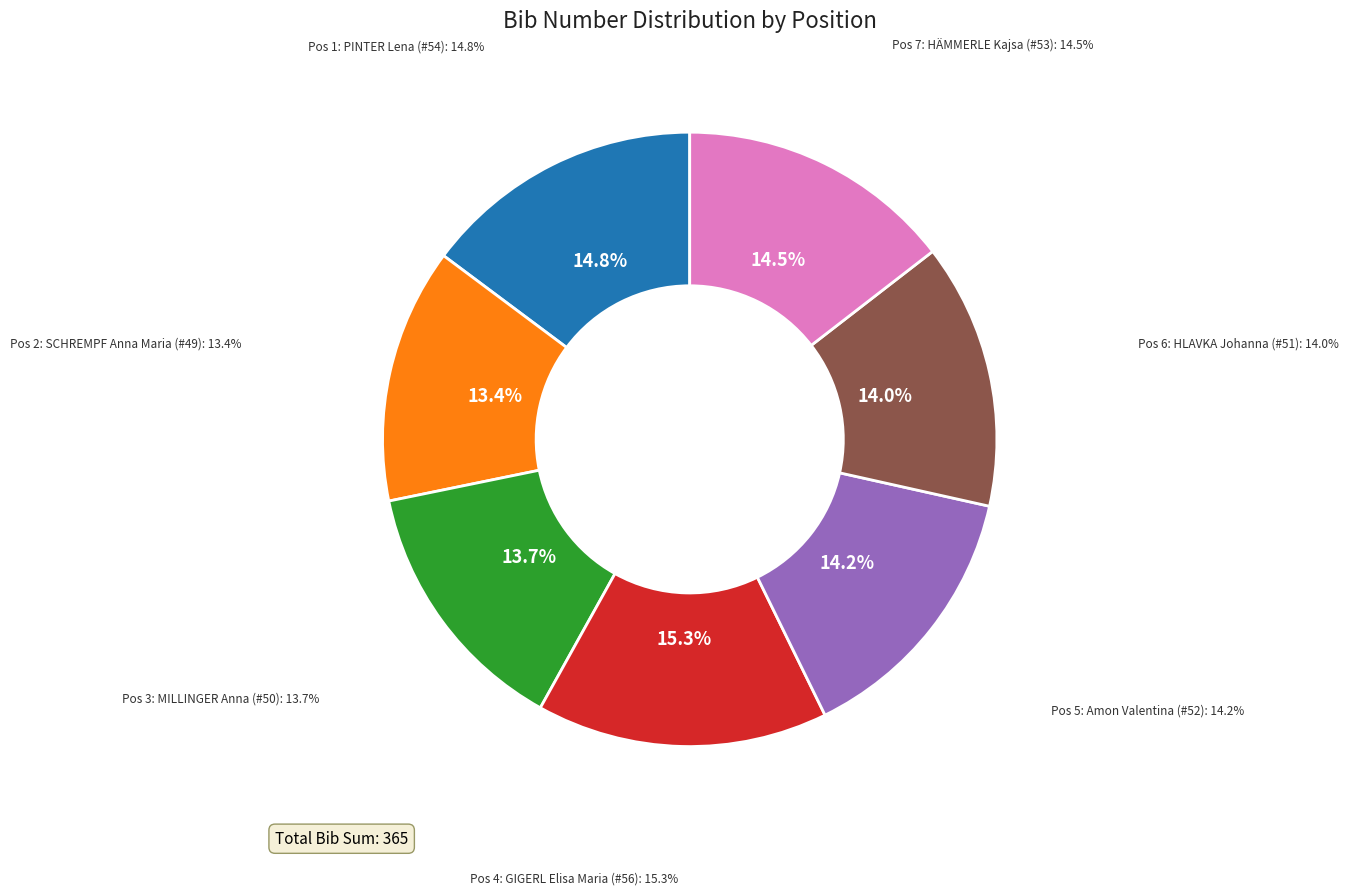

How many segments does this pie chart have?

7